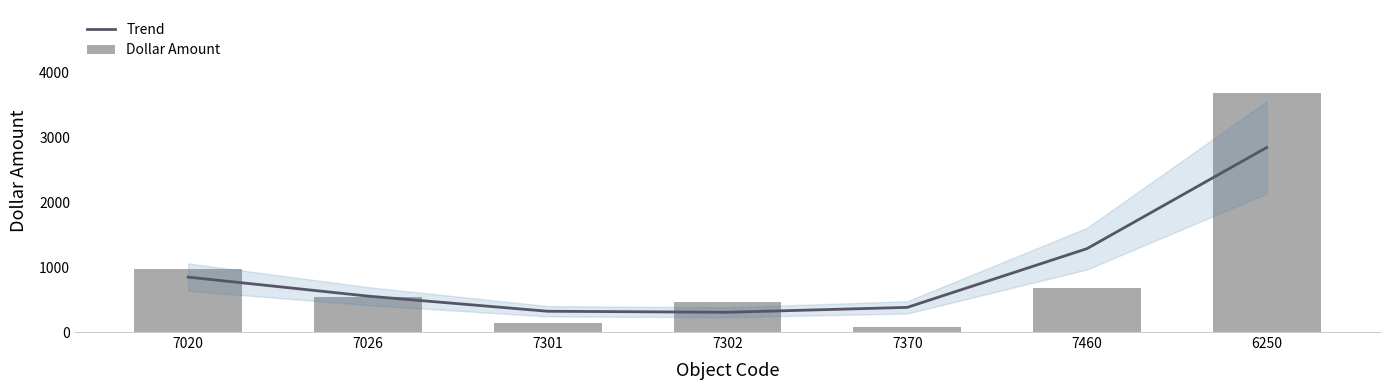

Does the chart contain stacked bars?

No